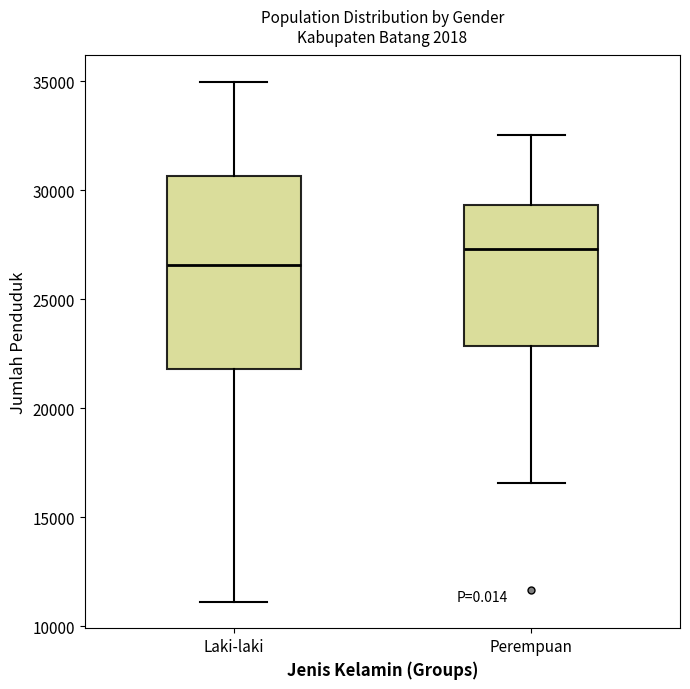

Which box has the lowest median line?

Laki-laki